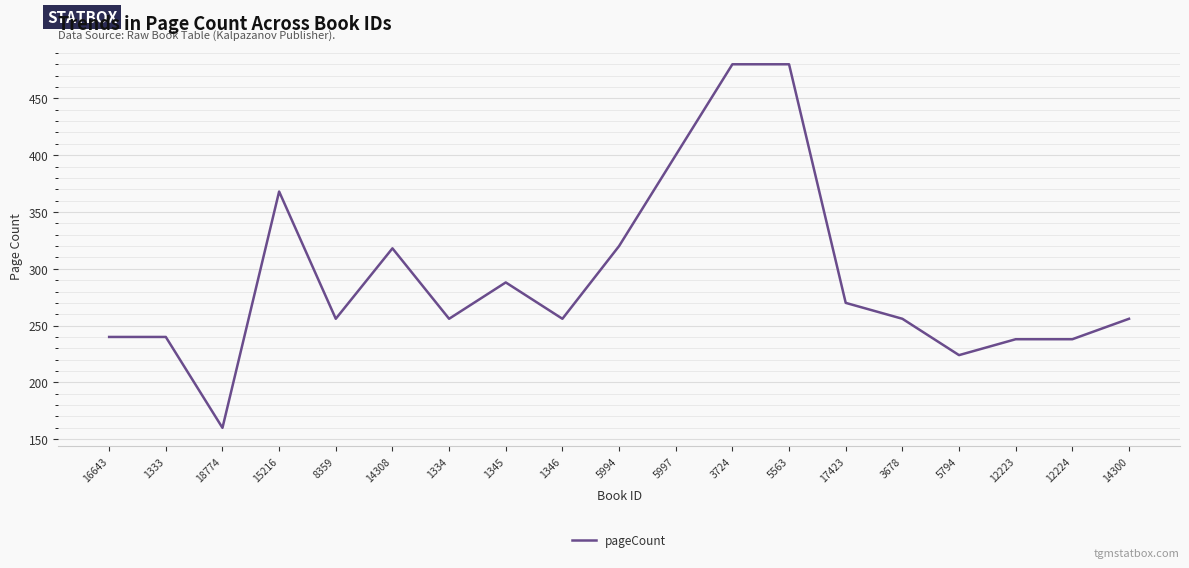

Read the value at 3724, to the nearest 5.

480